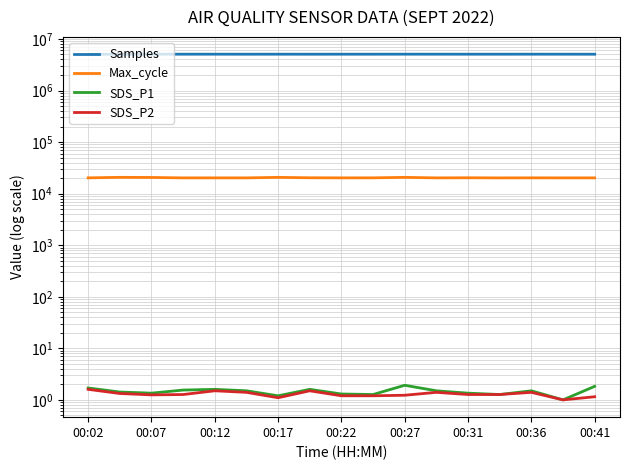

How many SDS_P2 values are between 1 and 2?

17